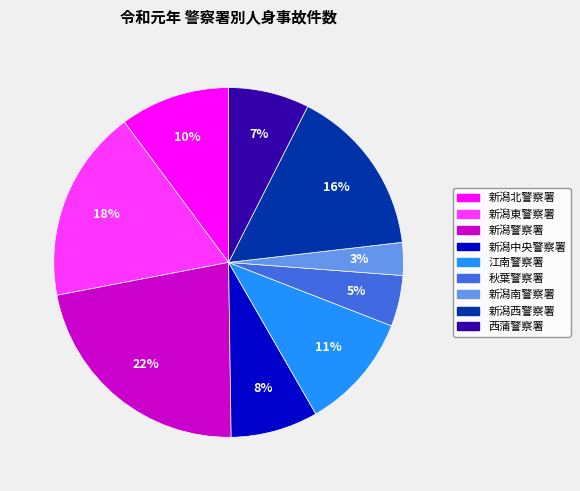

Which has a higher value, 秋葉警察署 or 新潟西警察署?

新潟西警察署